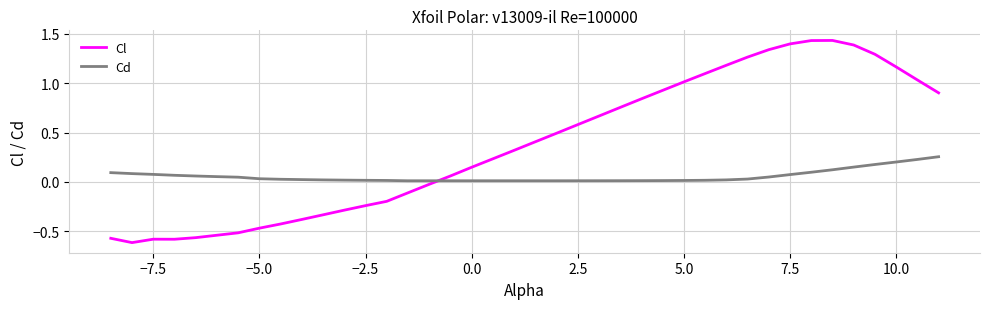

Which series has the largest total across all categories?

Cl